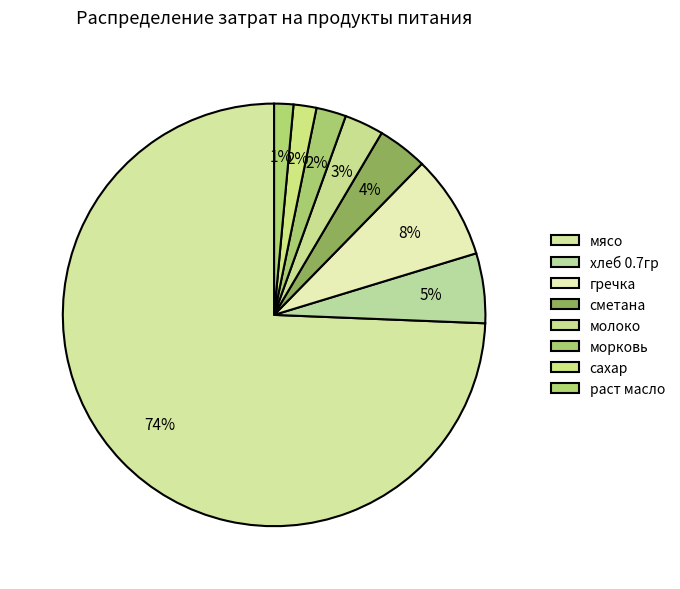

Count the number of slices in the pie.

8